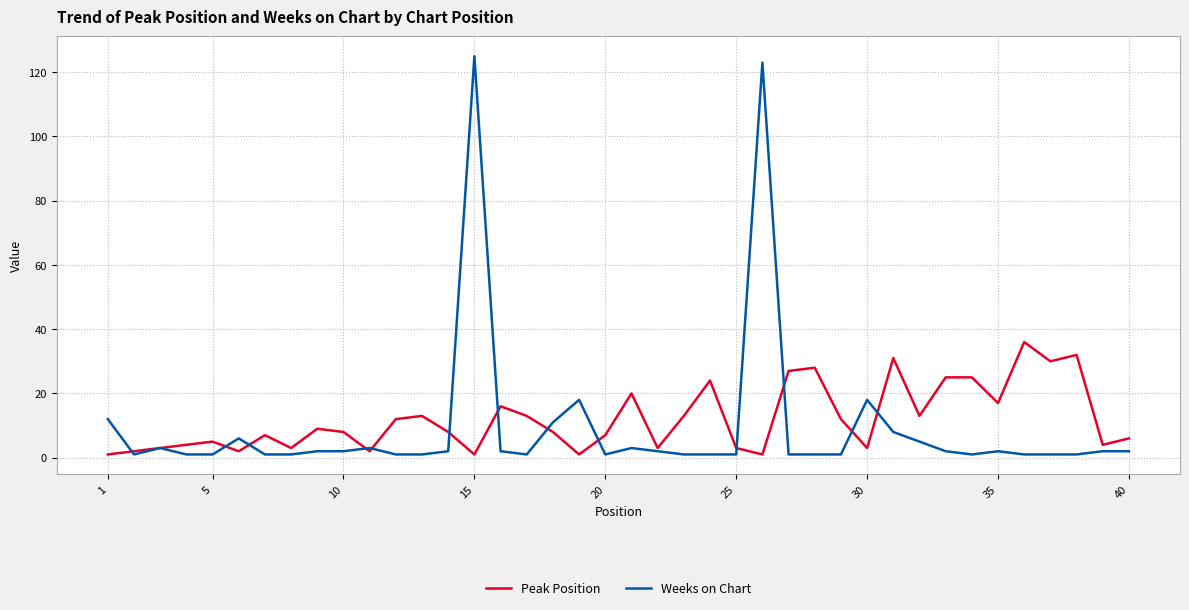

Which series has the largest total across all categories?

Peak Position